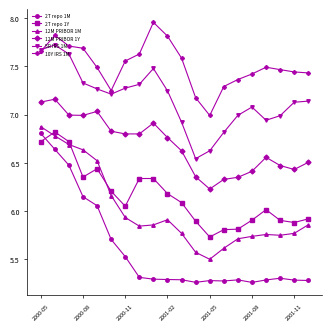

Does the chart display data point markers on the line(s)?

Yes